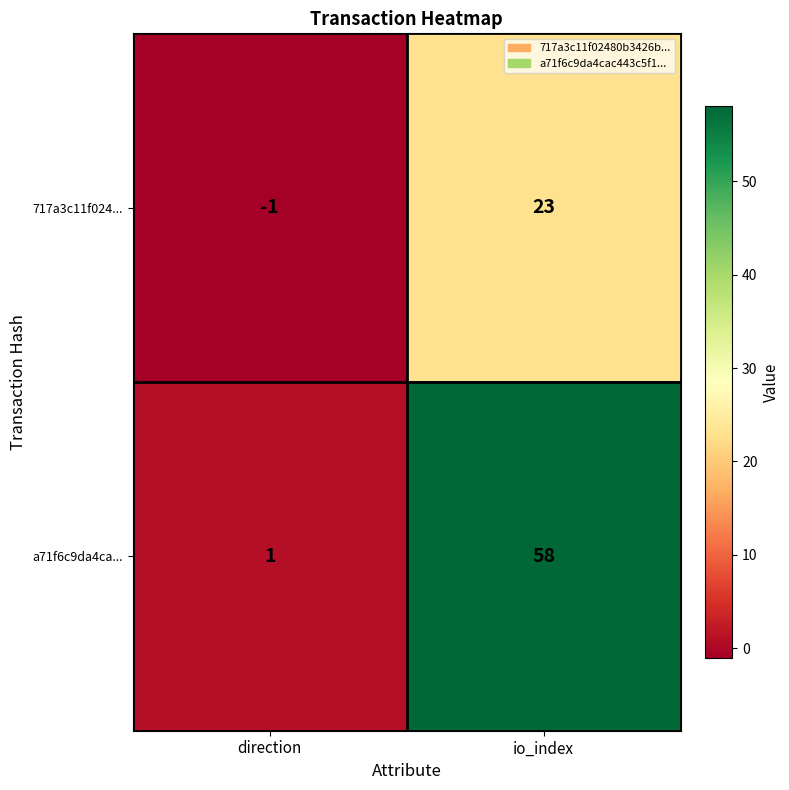

Reading left to right, what are all the values shown in this chart?

717a3c11f024...: -1	23
a71f6c9da4ca...: 1	58